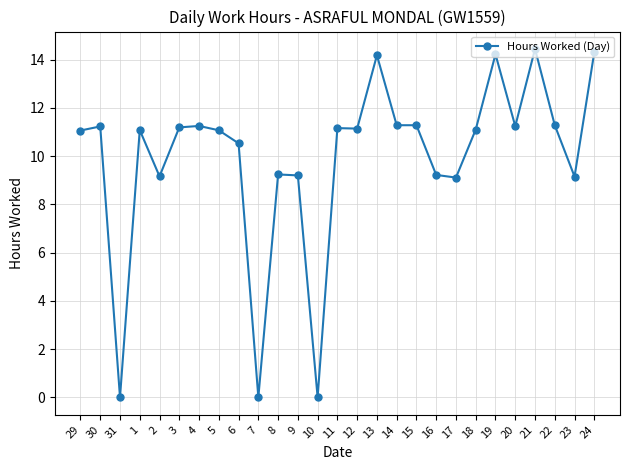

How many data points does each series have?

27